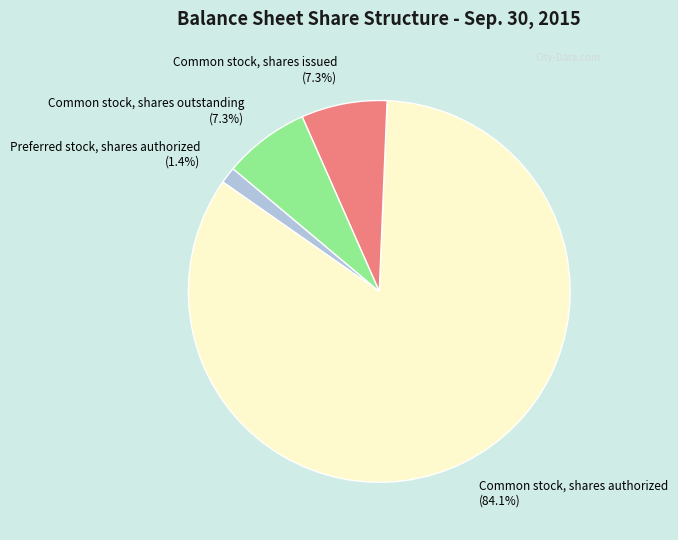

Is it true that Common stock, shares authorized is 84% of the pie?

True